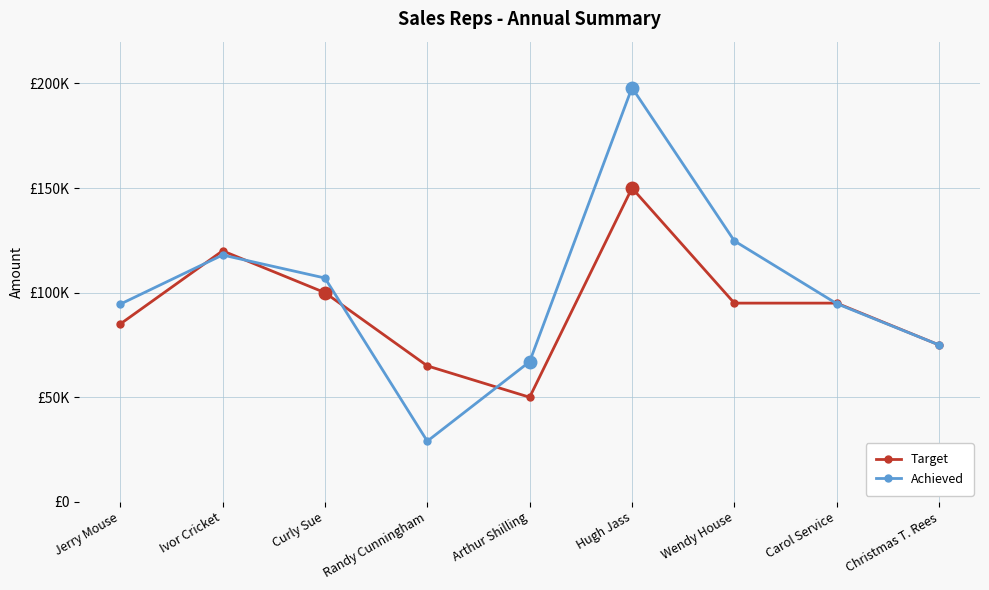

Is this an area chart (filled region under the line)?

No